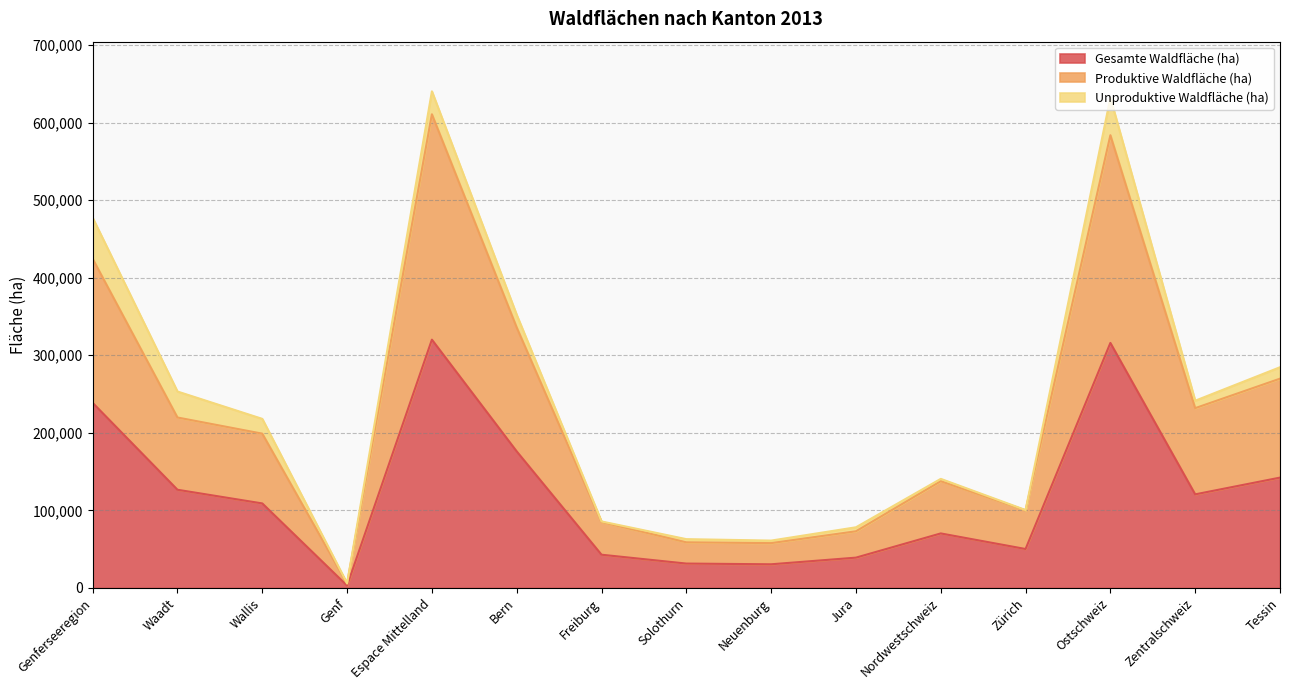

What is the total value across all series at Genf?

6010